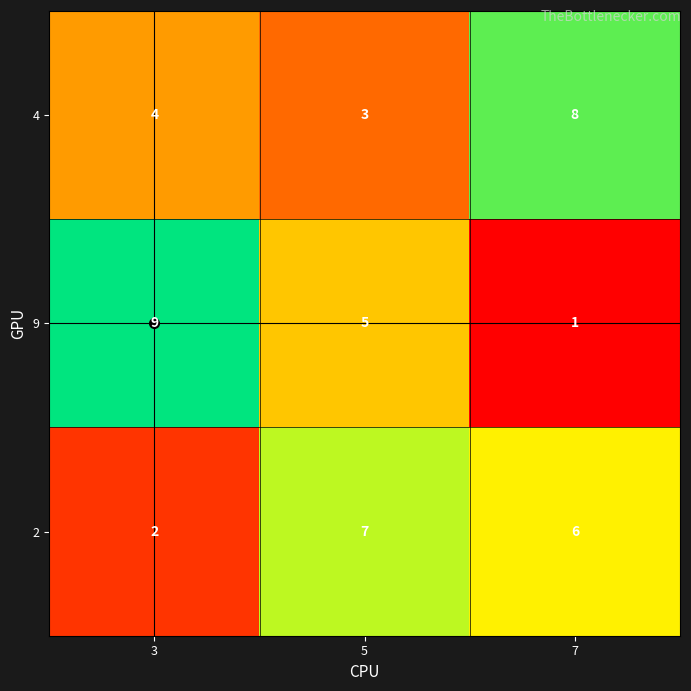

Where does the 2 series first go above 6?

5